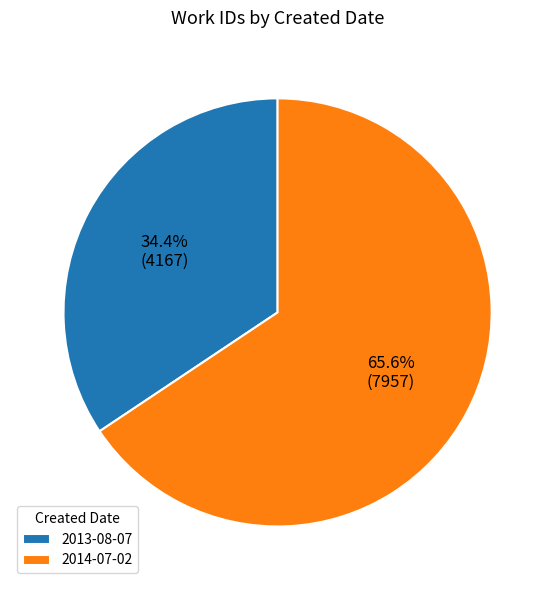

Count the number of slices in the pie.

2